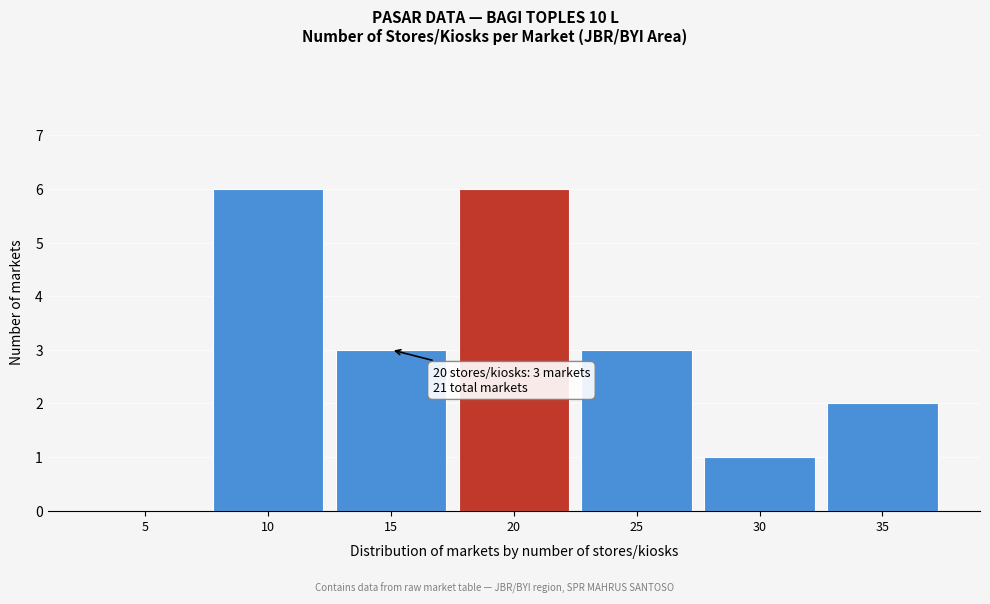

Reading left to right, list all the values displayed in this chart.

5=0	10=6	15=3	20=6	25=3	30=1	35=2